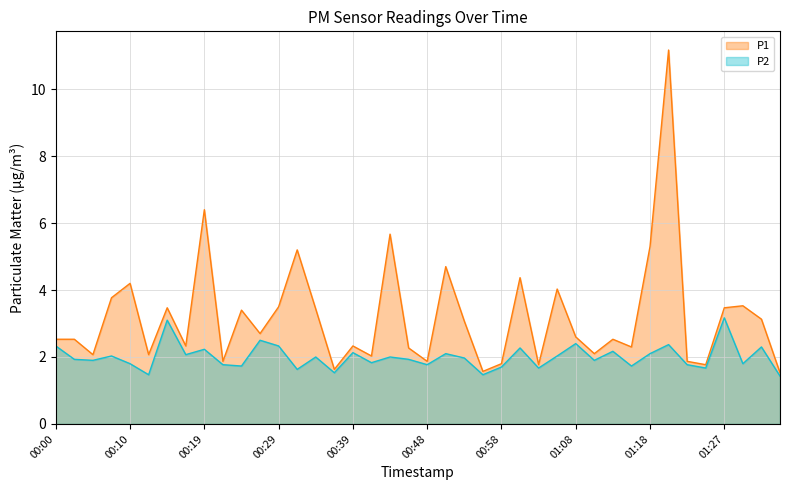

At how many categories does at least one series exceed 3?

18